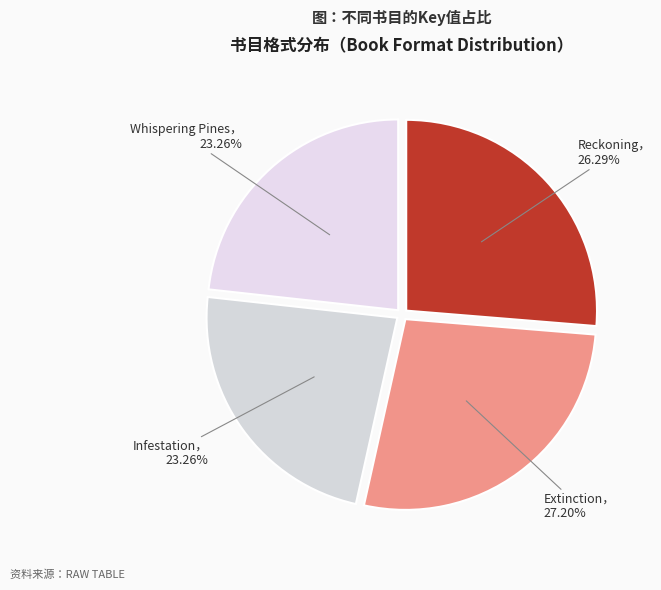

What is the largest slice in the pie chart?

Extinction